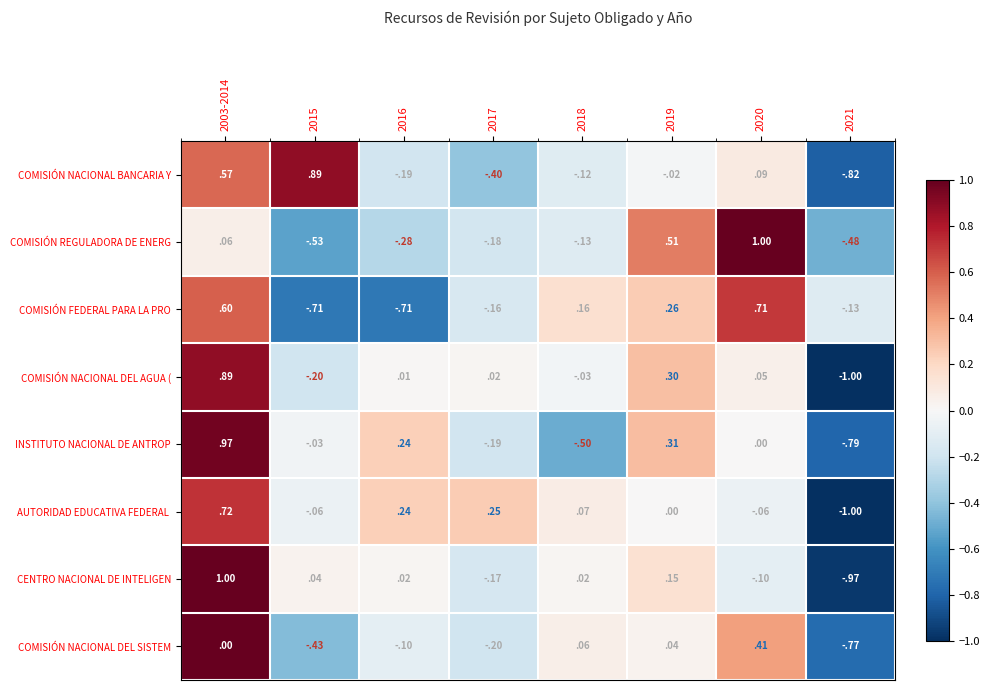

Between 2019 and 2021, which series saw the biggest shift?

COMISIÓN NACIONAL DEL AGUA (